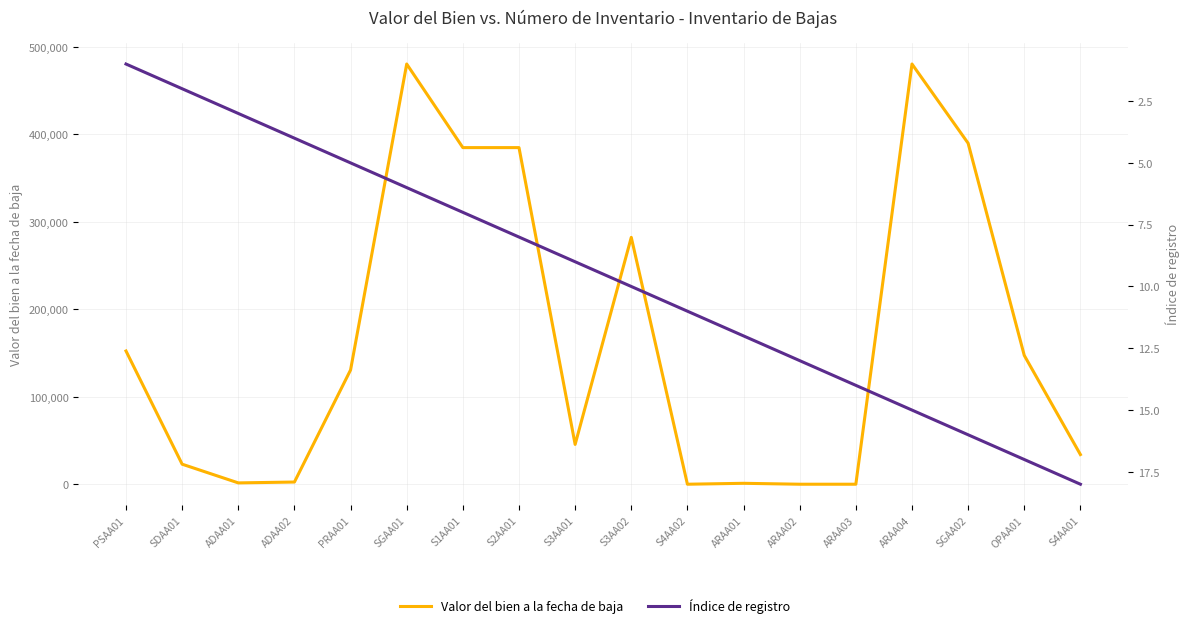

Does the chart have visible grid lines?

Yes